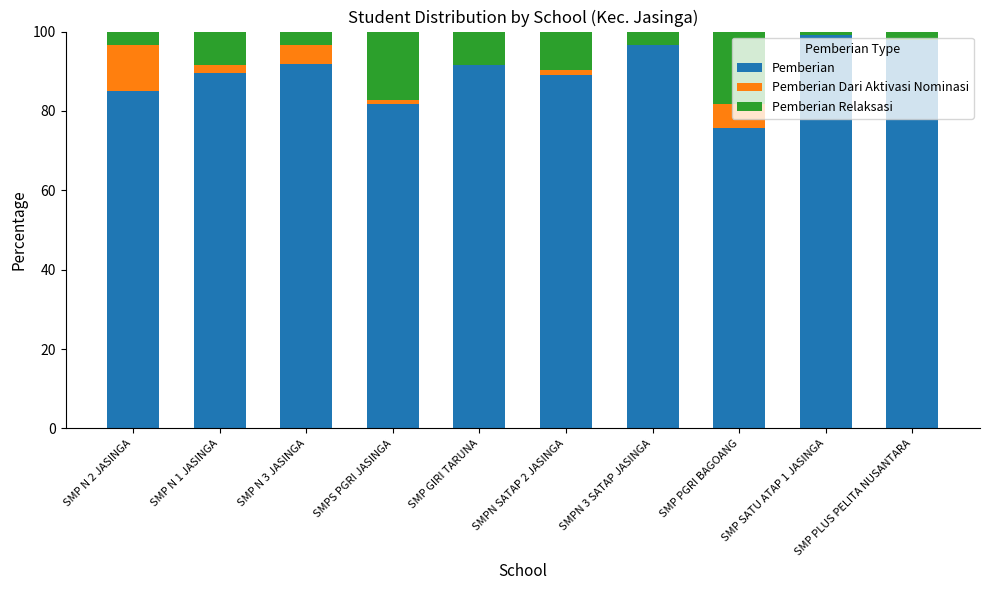

Is it true that Pemberian equals 89.1 at SMPN SATAP 2 JASINGA?

True